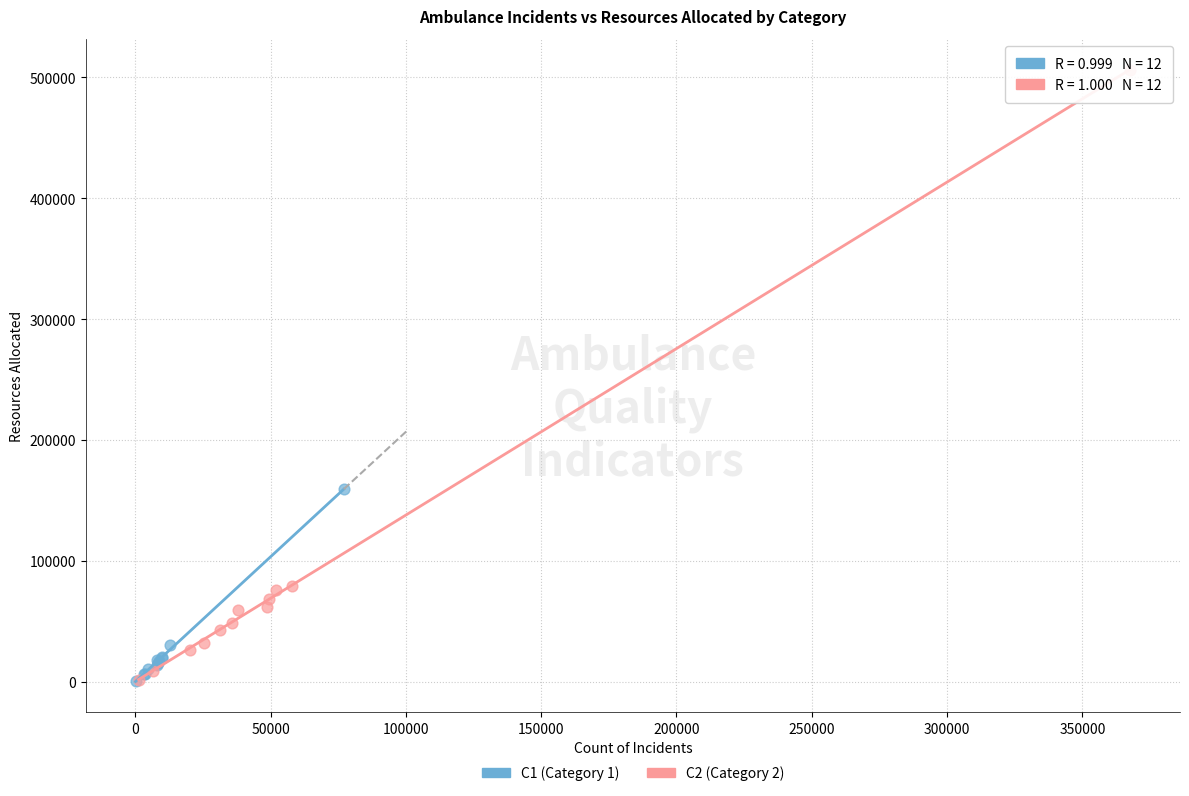

Which series has the largest Y range (max minus min)?

C2 (Category 2)